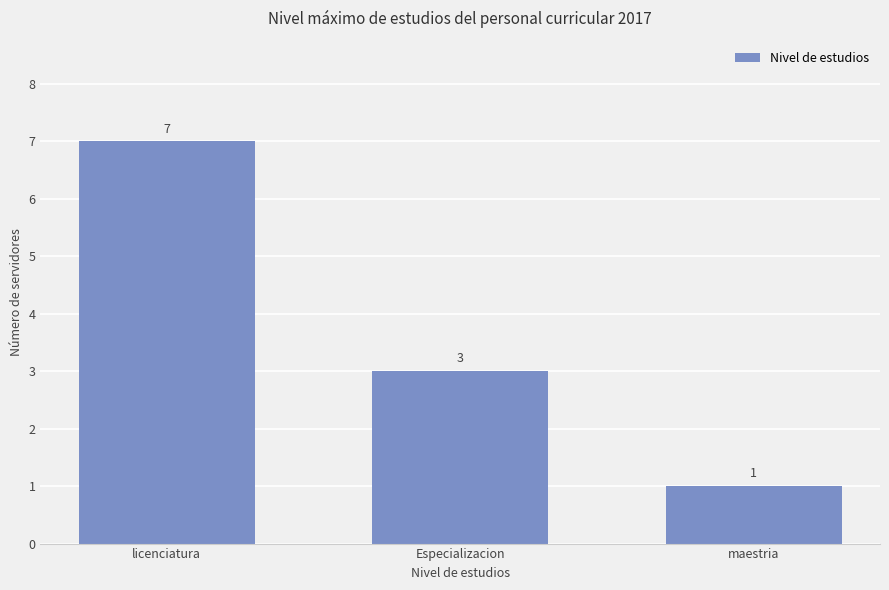

True or false: the data shows 3 at Especializacion.

True